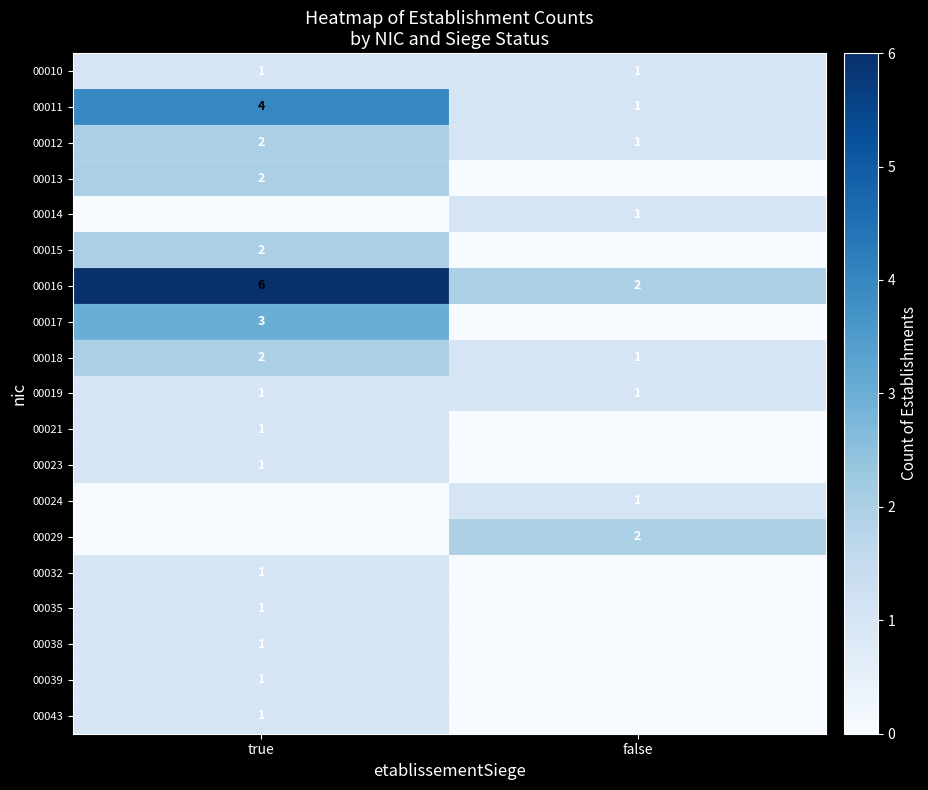

What is the maximum value shown in the chart?

6